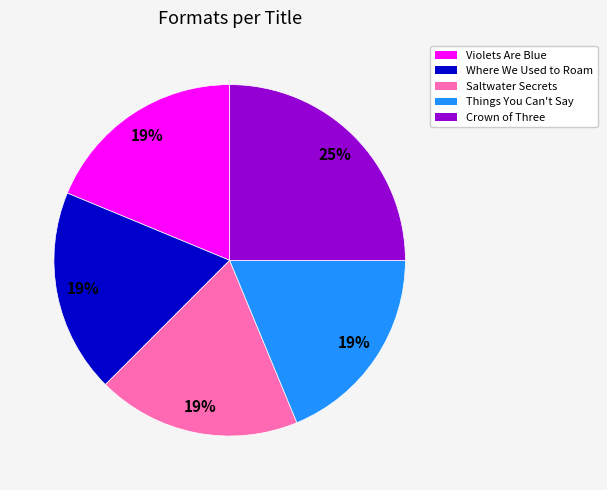

Count the number of slices in the pie.

5